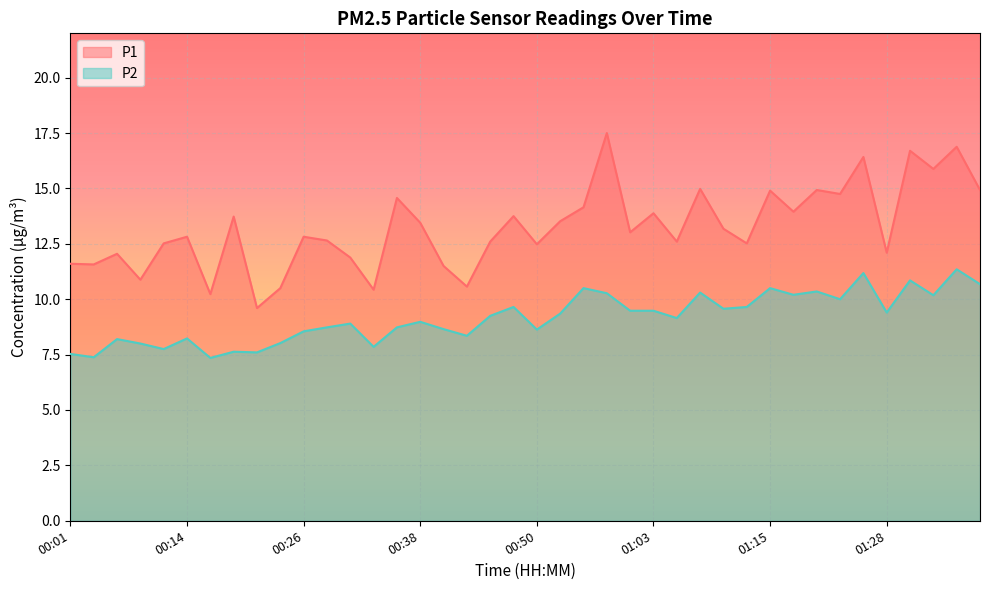

How many values in the P2 series are below 9?

19